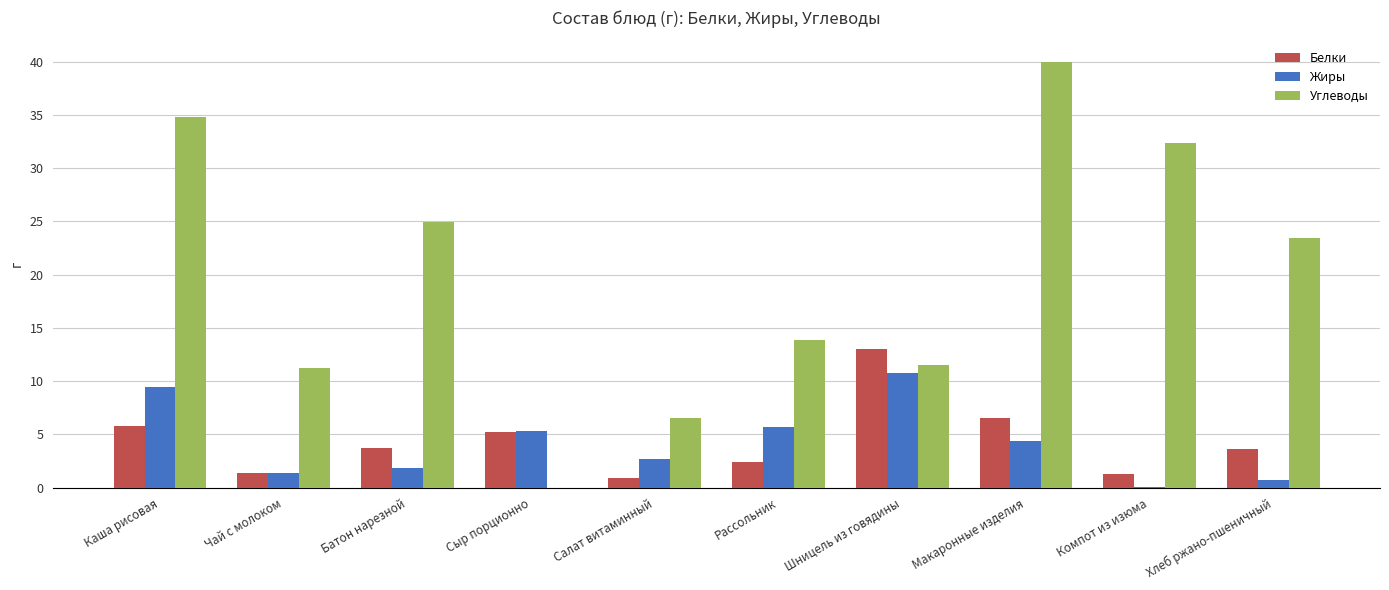

Count the number of categories in the chart.

10